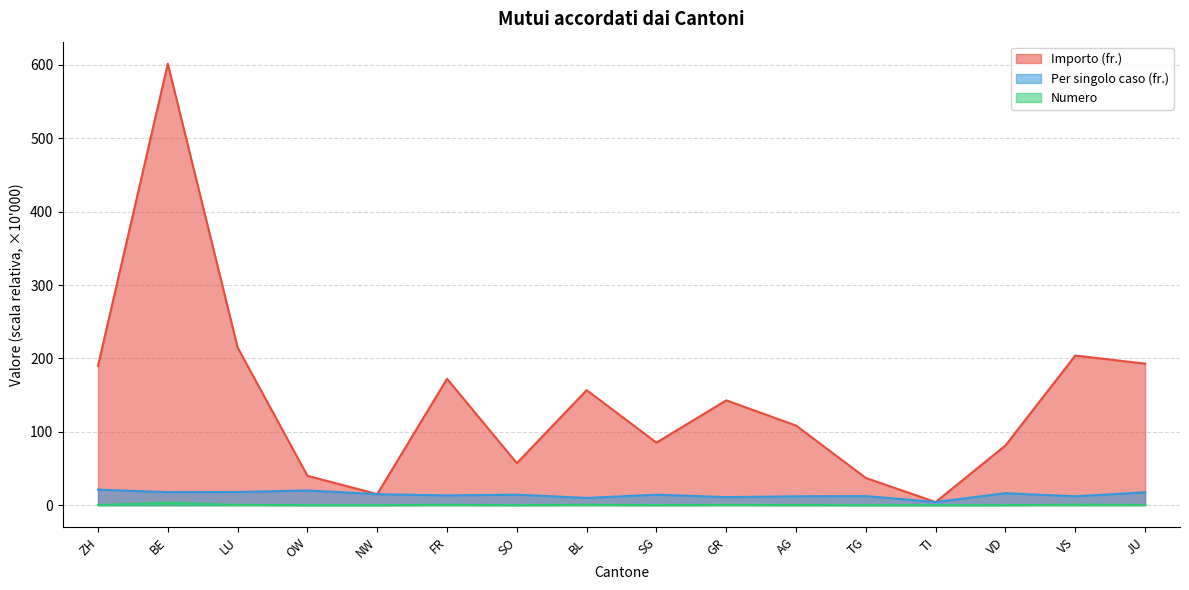

What is the difference between the Importo (fr.) values at BL and SG?

71.5